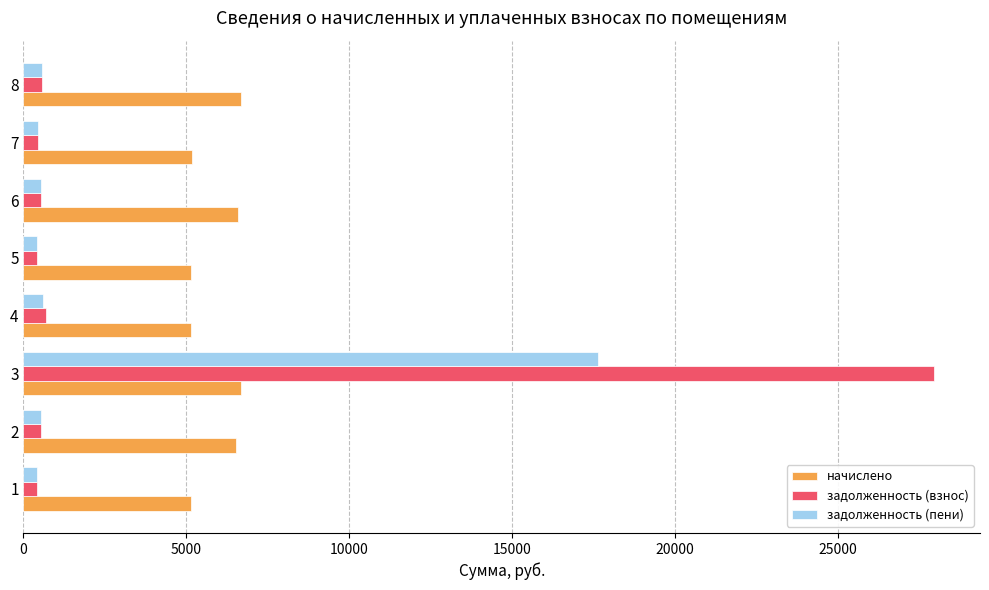

List the series in order of their overall mean, lowest first.

задолженность (пени), задолженность (взнос), начислено